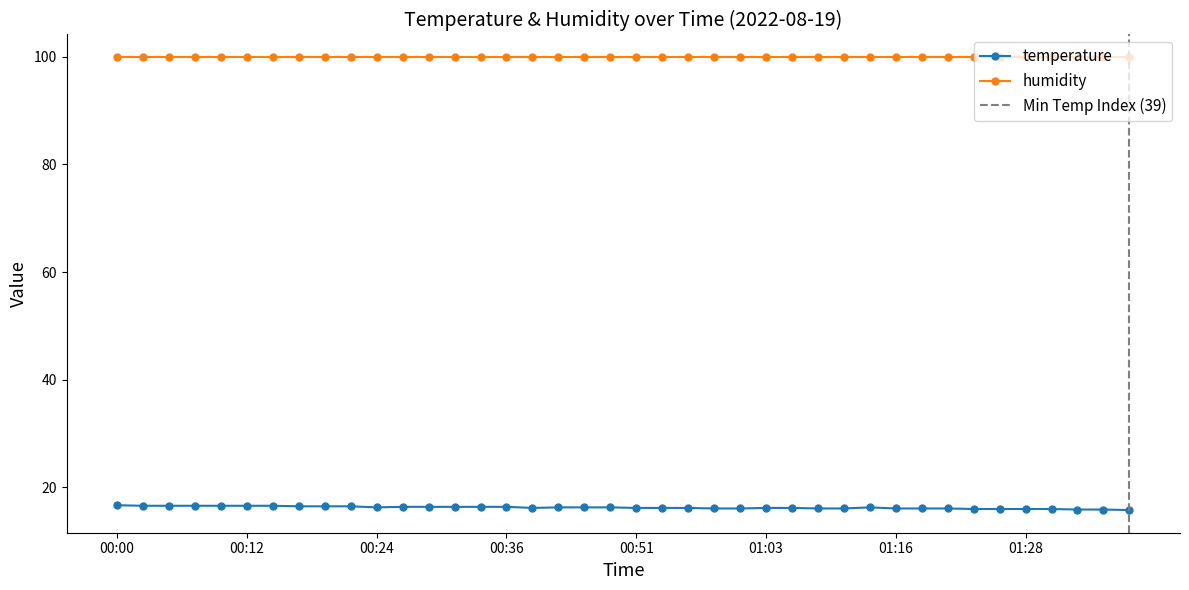

List the labels in order of value, smallest first.

01:39, 01:33, 01:36, 01:23, 01:26, 01:28, 01:31, 00:58, 01:01, 01:08, 01:11, 01:16, 01:18, 01:21, 00:39, 00:51, 00:54, 00:56, 01:03, 01:06, 00:24, 00:41, 00:46, 00:49, 01:13, 00:26, 00:29, 00:31, 00:34, 00:36, 00:17, 00:19, 00:22, 00:02, 00:05, 00:07, 00:09, 00:12, 00:14, 00:00